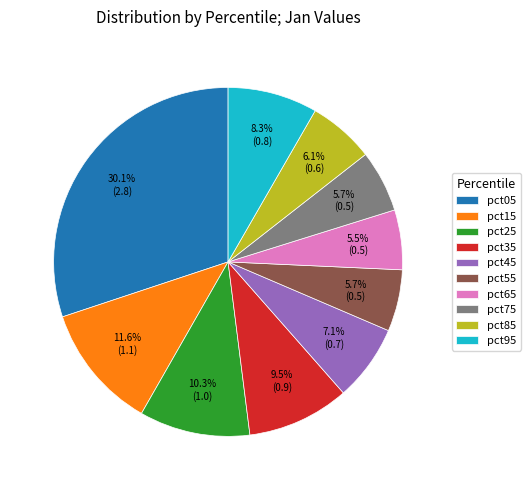

Count the number of slices in the pie.

10